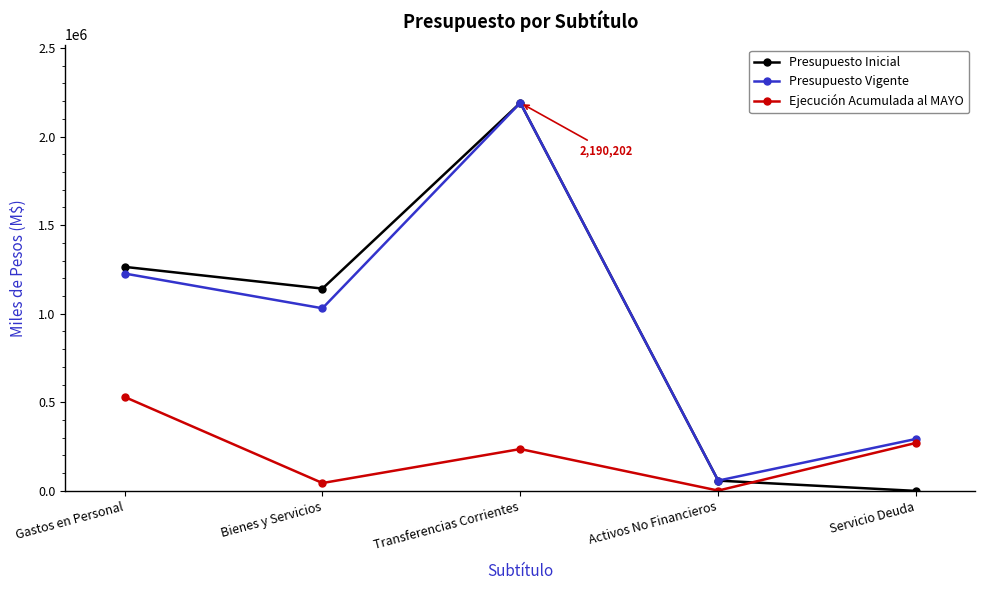

True or false: Presupuesto Inicial has a value of 1264537 at Gastos en Personal.

True